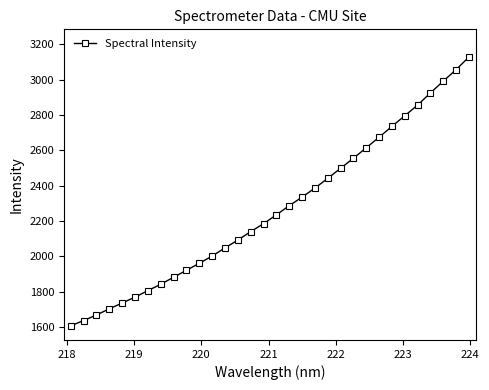

What is the minimum value shown in the chart?

1606.3